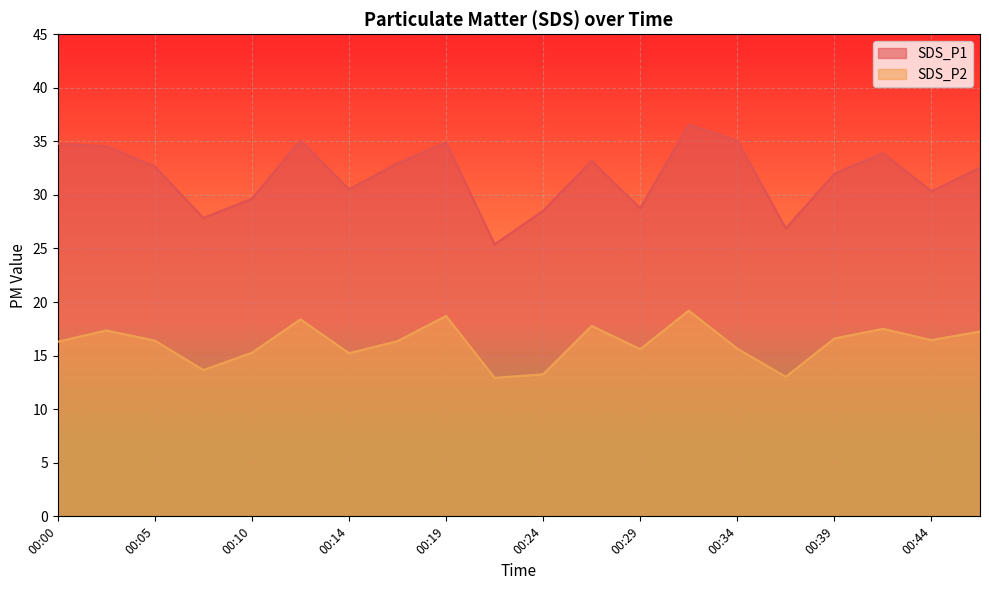

True or false: SDS_P1 and SDS_P2 cross at least once.

False